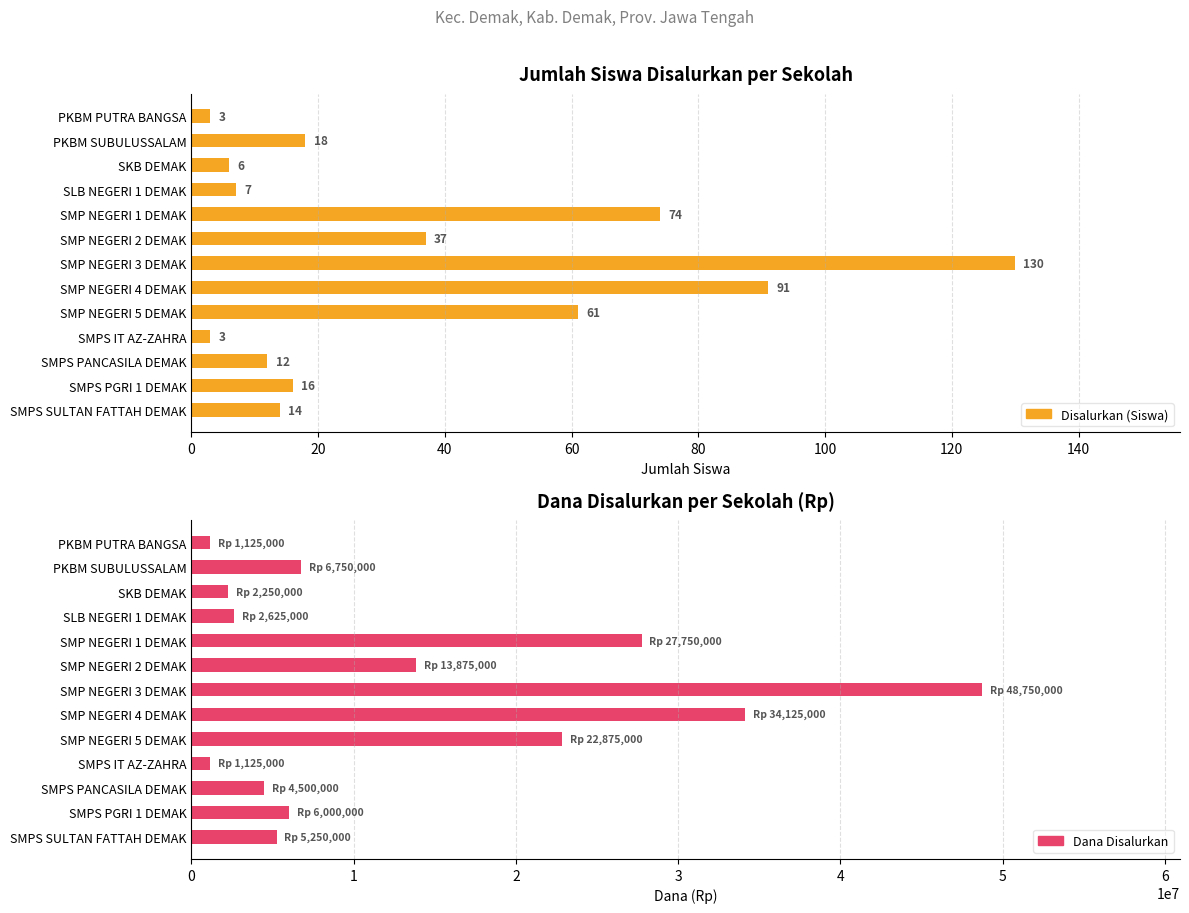

True or false: Dana Disalurkan has a value of 1125000 at SMPS IT AZ-ZAHRA.

True